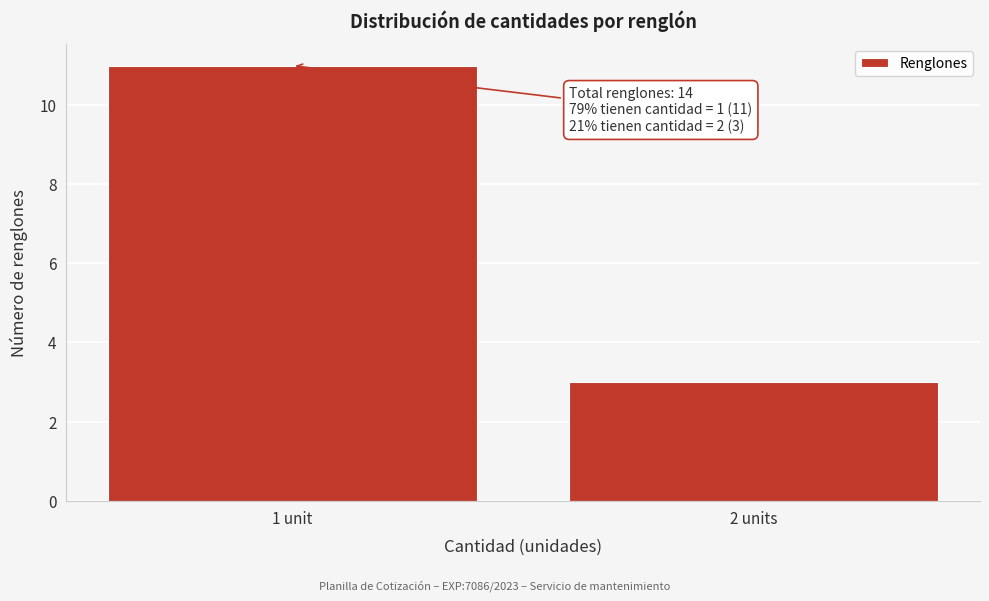

Reading left to right, extract all data points from this chart.

1 unit=11	2 units=3